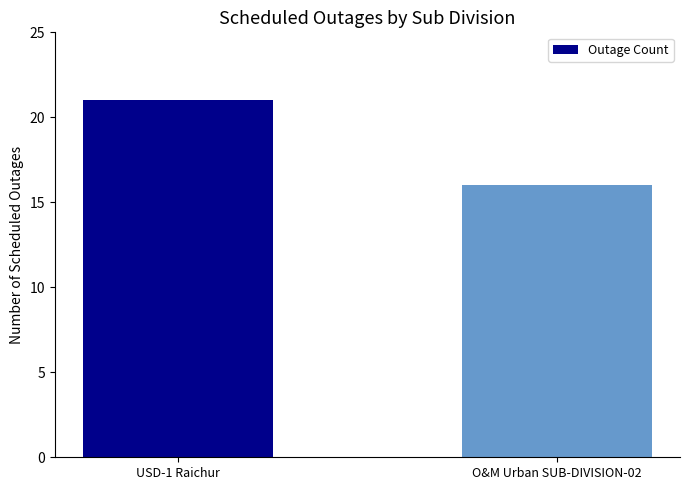

What position from the right is O&M Urban SUB-DIVISION-02?

1